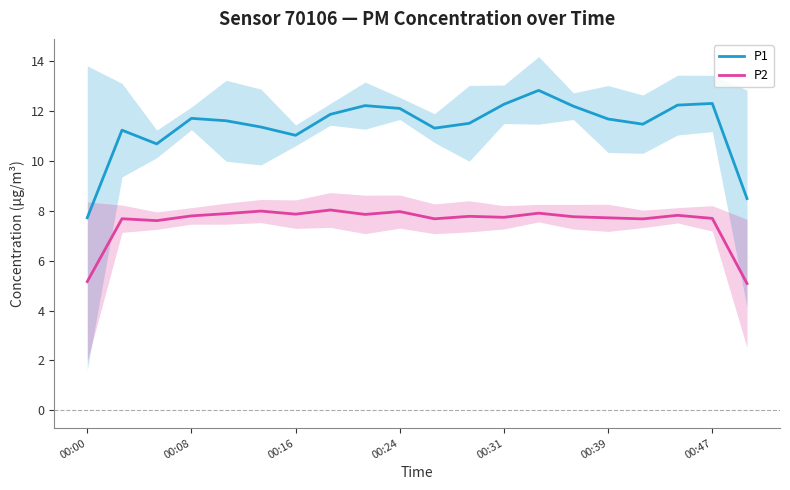

Which category has the lowest value in the P1 series?

00:00